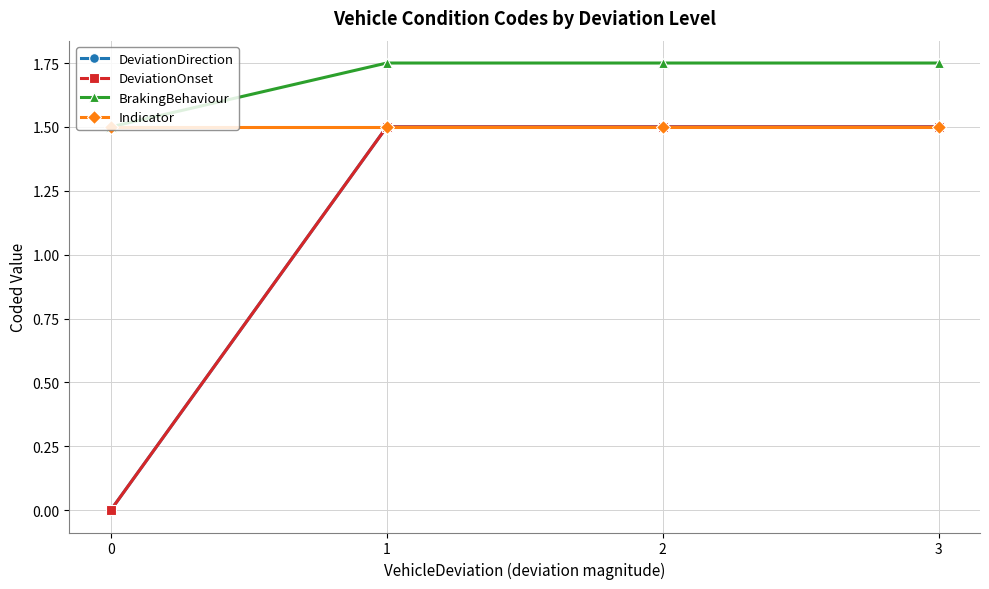

Is this an area chart (filled region under the line)?

No